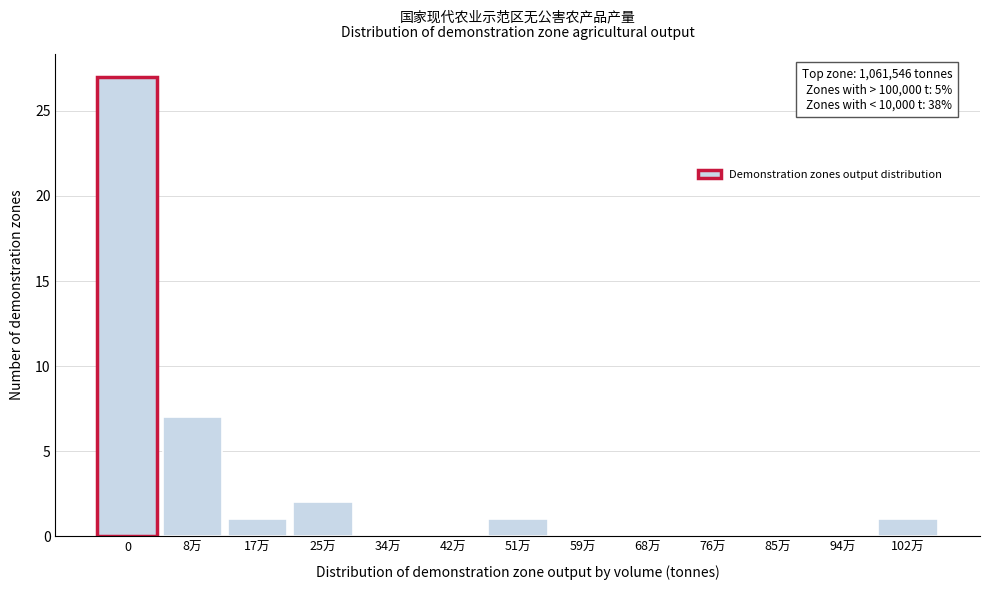

Reading left to right, list all the values displayed in this chart.

0=27	8万=7	17万=1	25万=2	34万=0	42万=0	51万=1	59万=0	68万=0	76万=0	85万=0	94万=0	102万=1